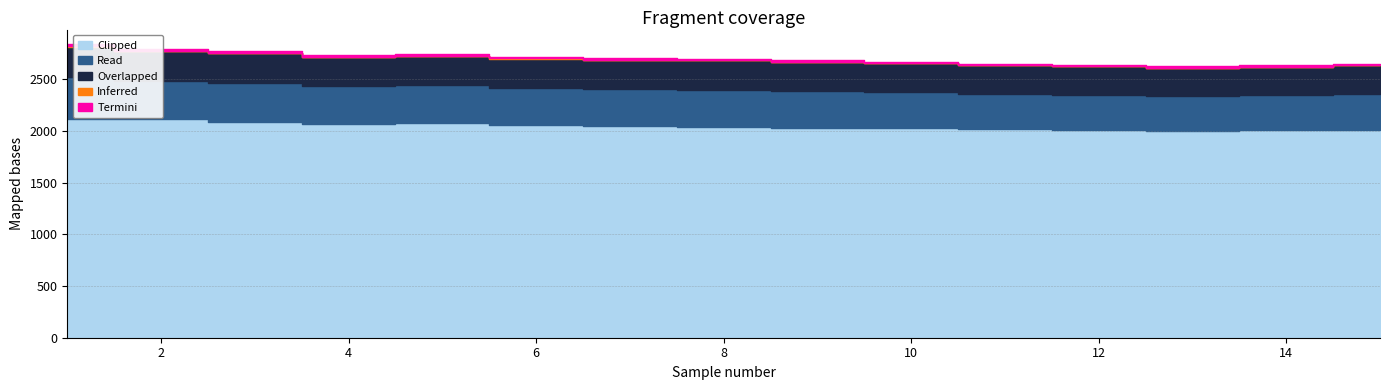

Reading left to right, list all the values displayed in this chart.

Inferred: 5.5	3.3	2.2	1.7	1.2	1.0	1.0	1.3	1.2	0.8	0.7	0.7	0.6	0.9	1.1
Overlapped: 294.2	286.8	286.1	287.2	286.6	282.7	282.3	281.9	283.0	278.5	275.3	272.1	269.8	271.4	273.2
Read: 401.4	374.4	378.0	362.6	368.1	361.9	358.7	362.0	355.4	349.8	344.2	341.6	338.9	342.5	347.1
Termini: 21.7	20.0	18.5	18.4	17.4	15.4	15.7	15.4	15.4	14.8	14.2	13.9	13.7	14.1	14.4
Clipped: 2117.7	2112.1	2087.9	2069.4	2074.7	2057.5	2048.3	2039.6	2031.2	2025.8	2018.4	2011.7	2005.3	2009.1	2014.6